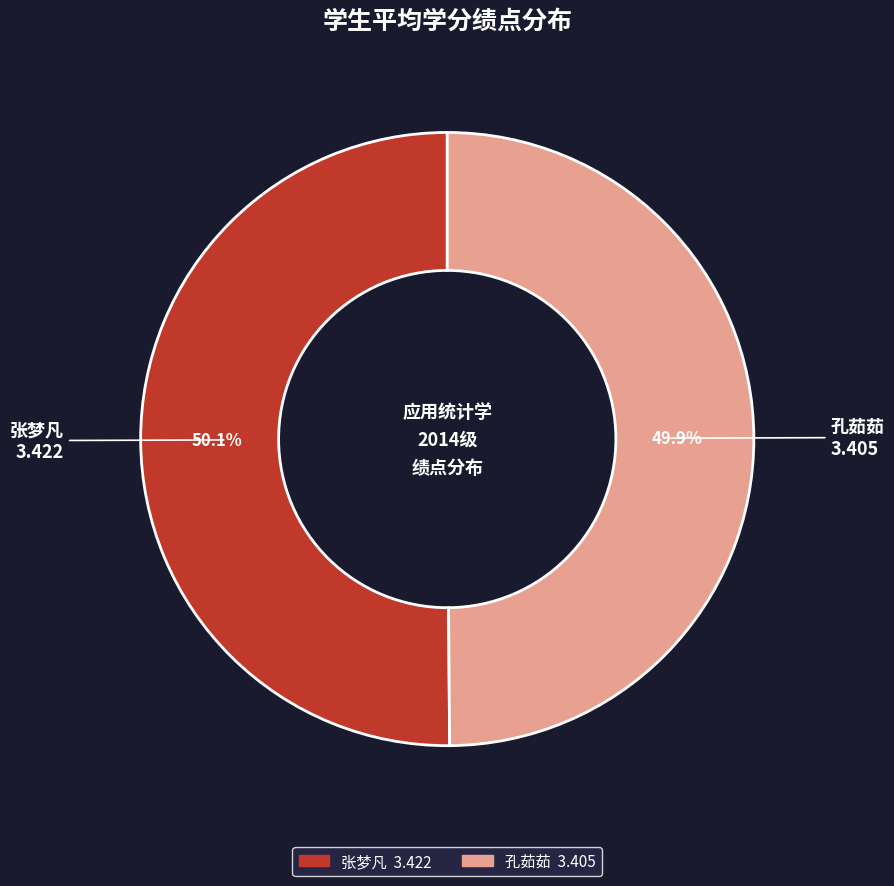

Is there a majority slice in this chart?

Yes